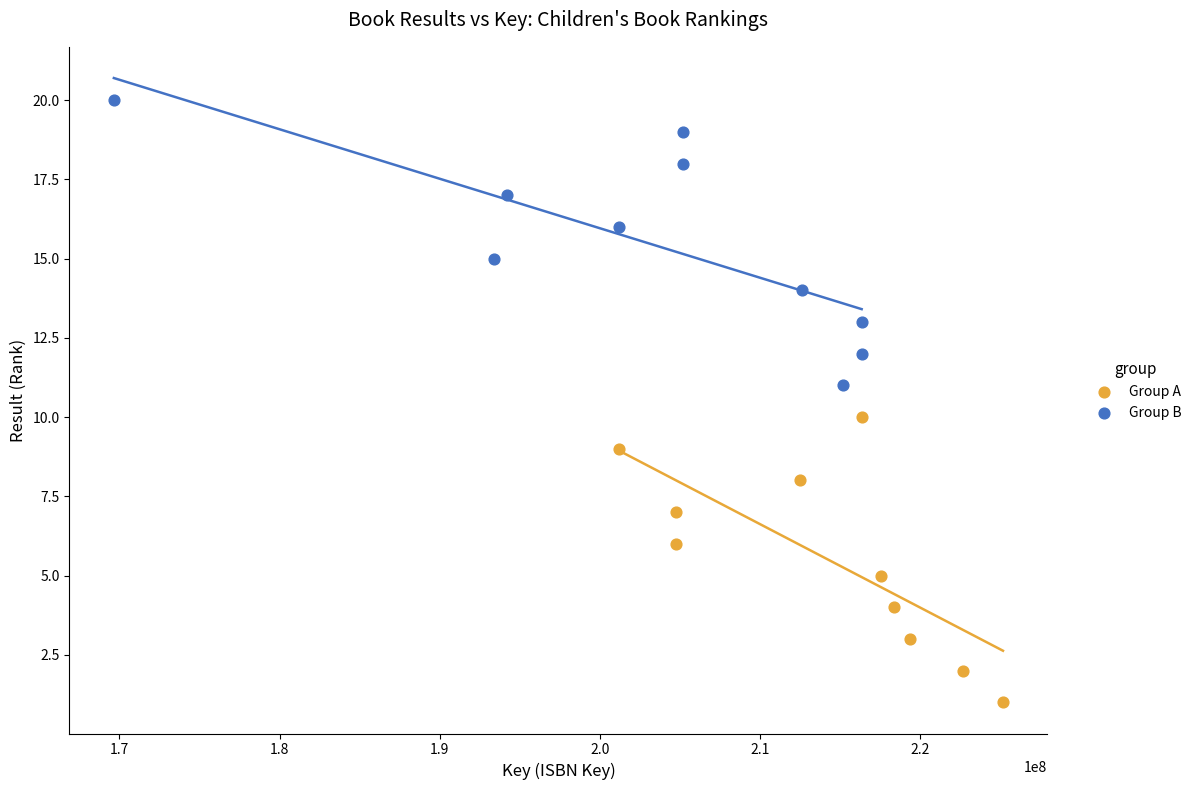

Which series reaches the minimum Y coordinate?

Group A